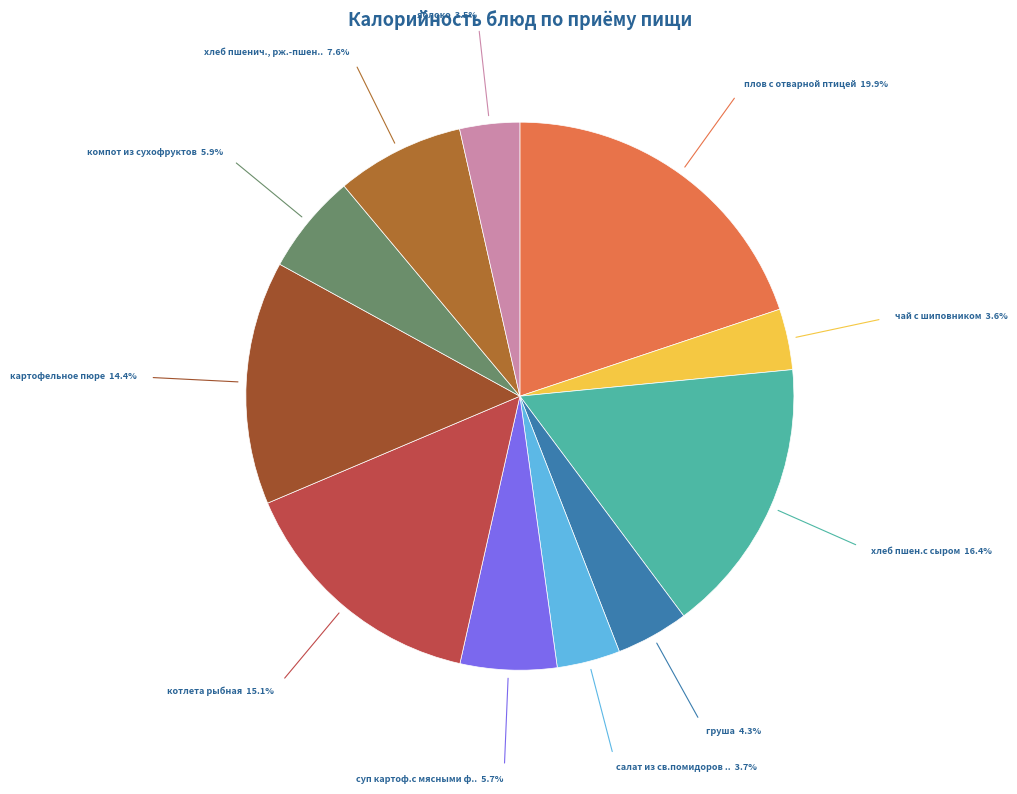

How many segments does this pie chart have?

11